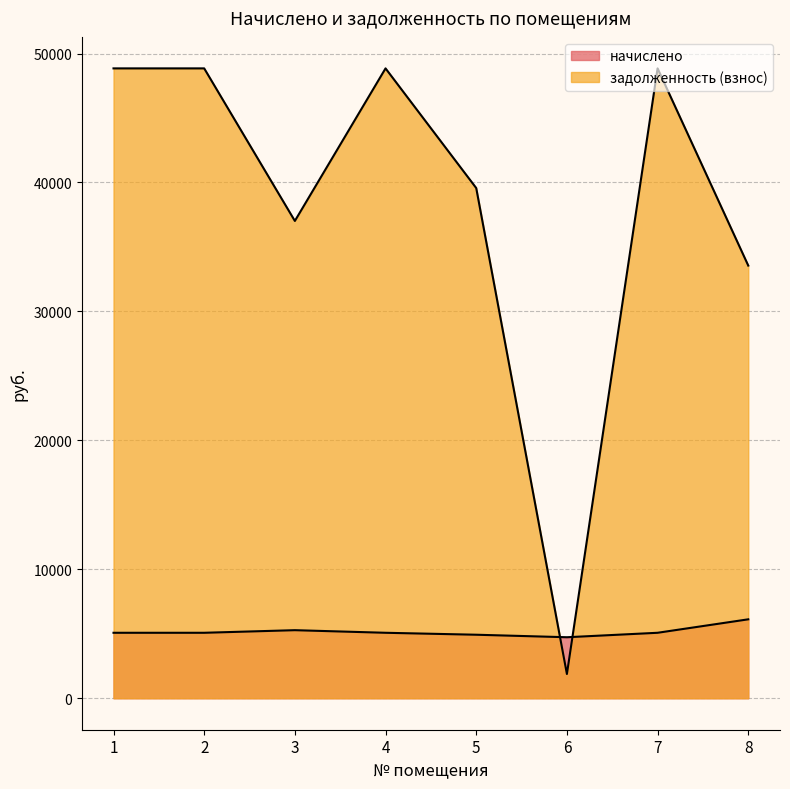

Is the value of задолженность (взнос) at 2 greater than the value of начислено at 4?

Yes